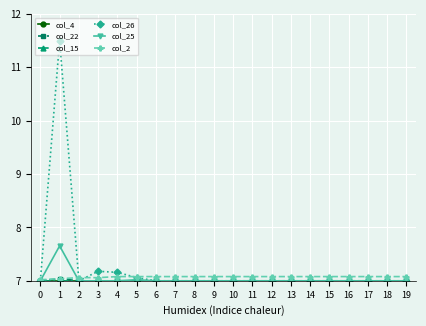

Is this an area chart (filled region under the line)?

No